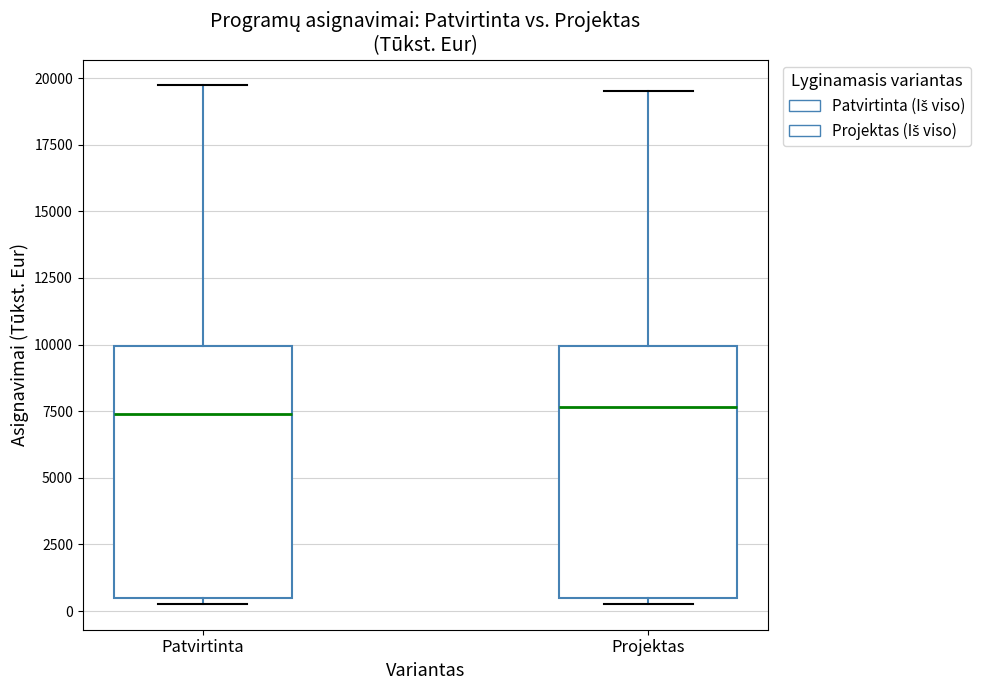

Where is the upper edge of the box for Projektas on the y-axis? The values are not printed on the chart, so give them approximately, as read against the axis.

10000